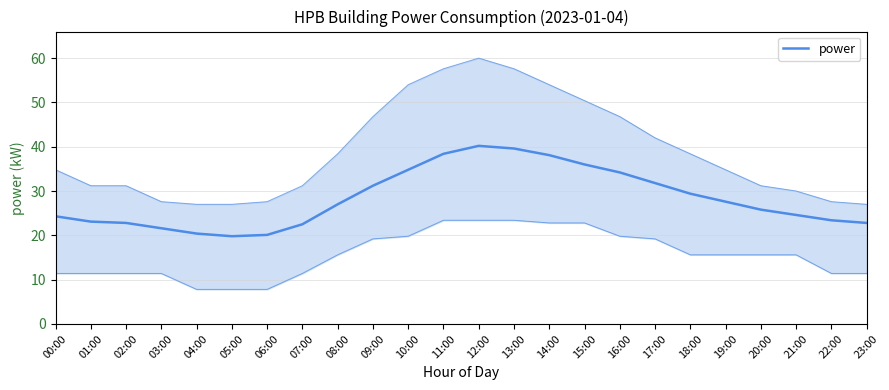

True or false: the data shows 9.0 at 21:00.

False